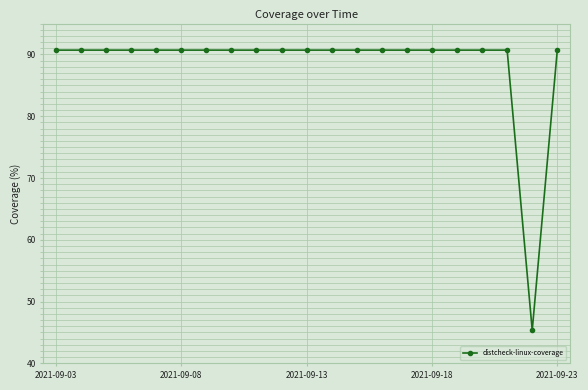

What is the value of the 19th point from the left?

90.7